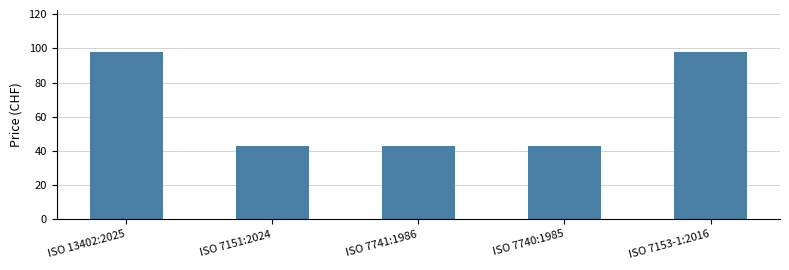

True or false: the data shows 43 at ISO 7741:1986.

True